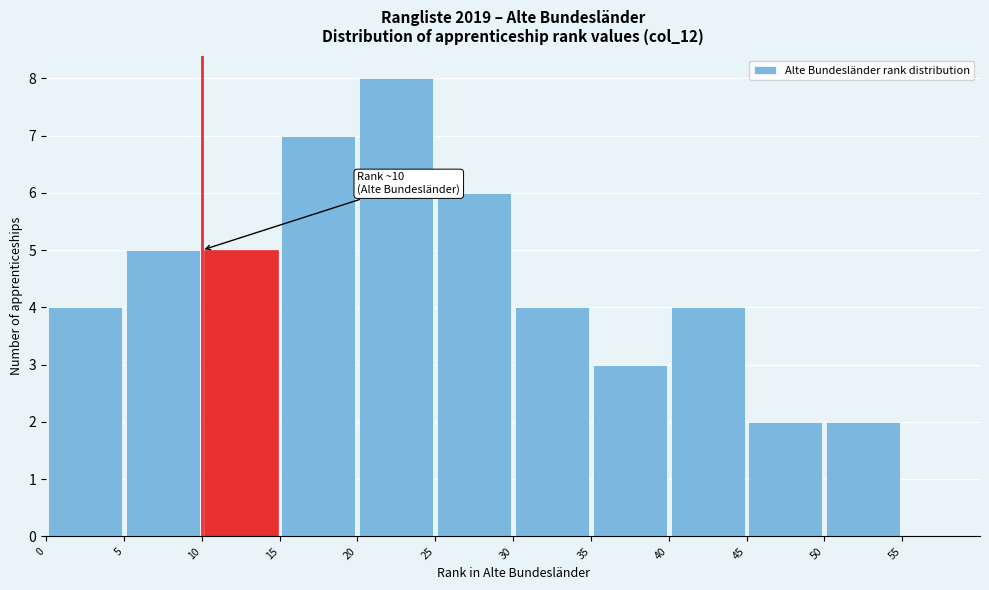

Which range on the x-axis has the tallest bar?

20 to 25